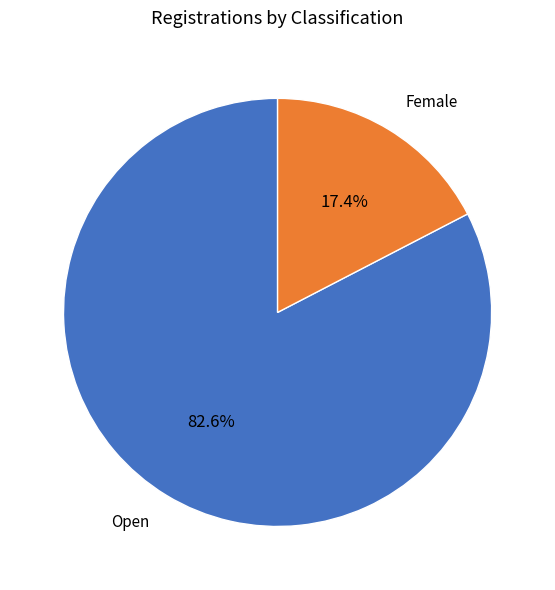

How many slices are in this pie chart?

2